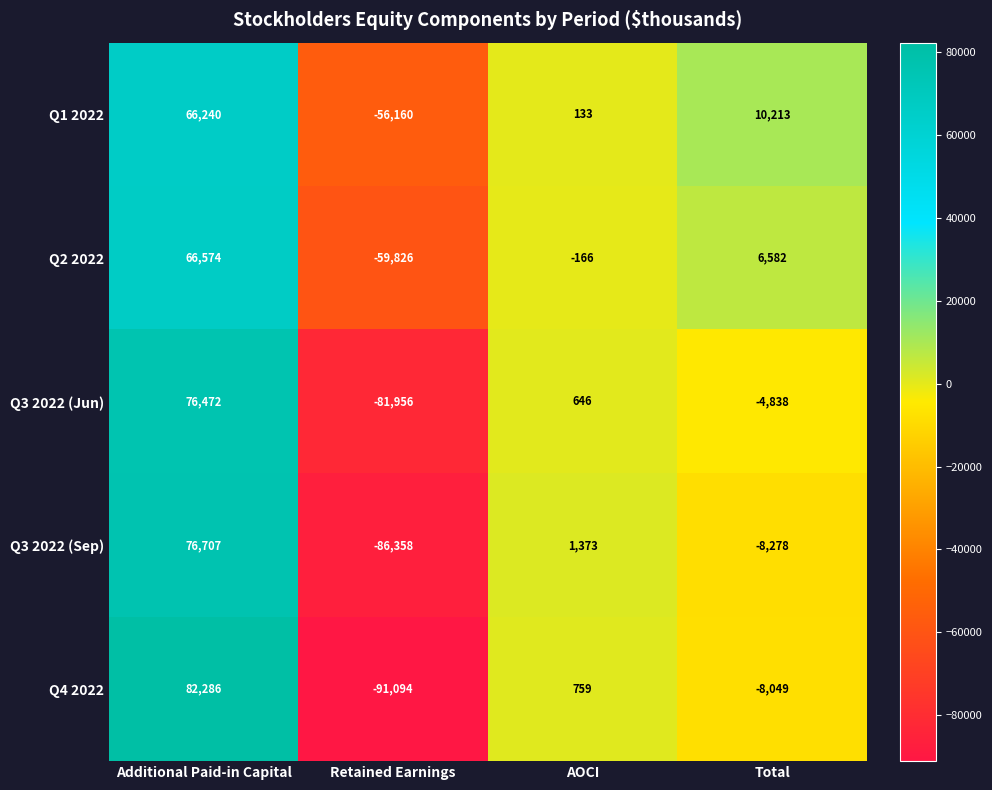

At how many categories does at least one series exceed 34560?

1